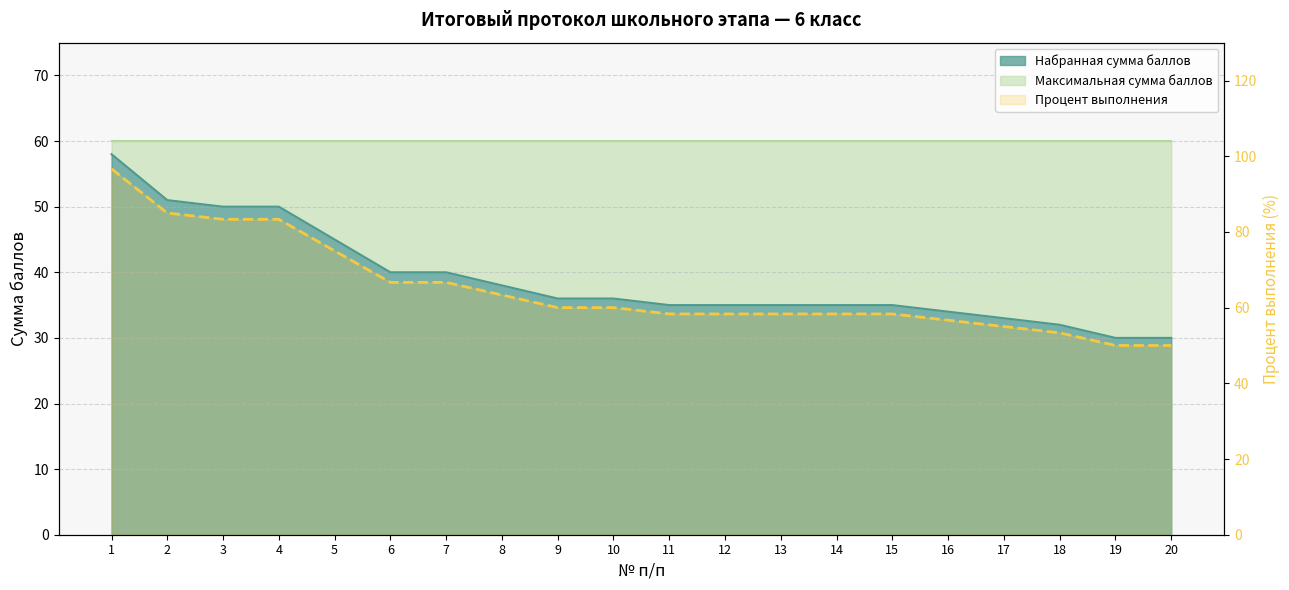

Rank the categories by value from lowest to highest.

19, 20, 18, 17, 16, 11, 12, 13, 14, 15, 9, 10, 8, 6, 7, 5, 3, 4, 2, 1